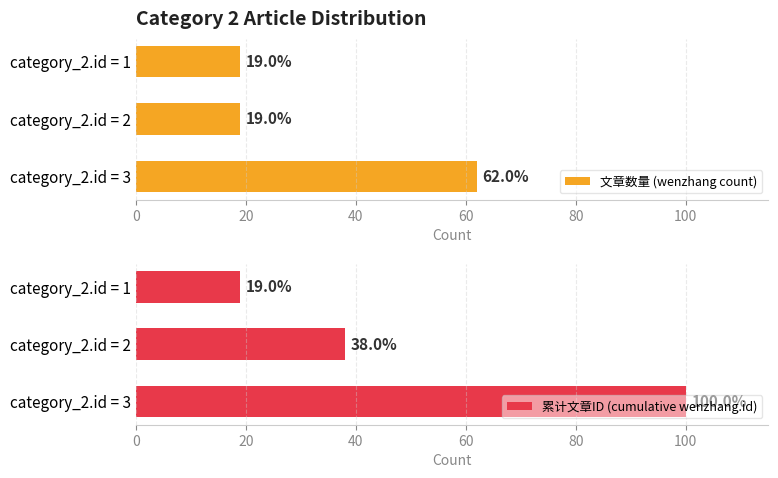

What is the average value of the 累计文章ID (cumulative wenzhang.id) series?

52